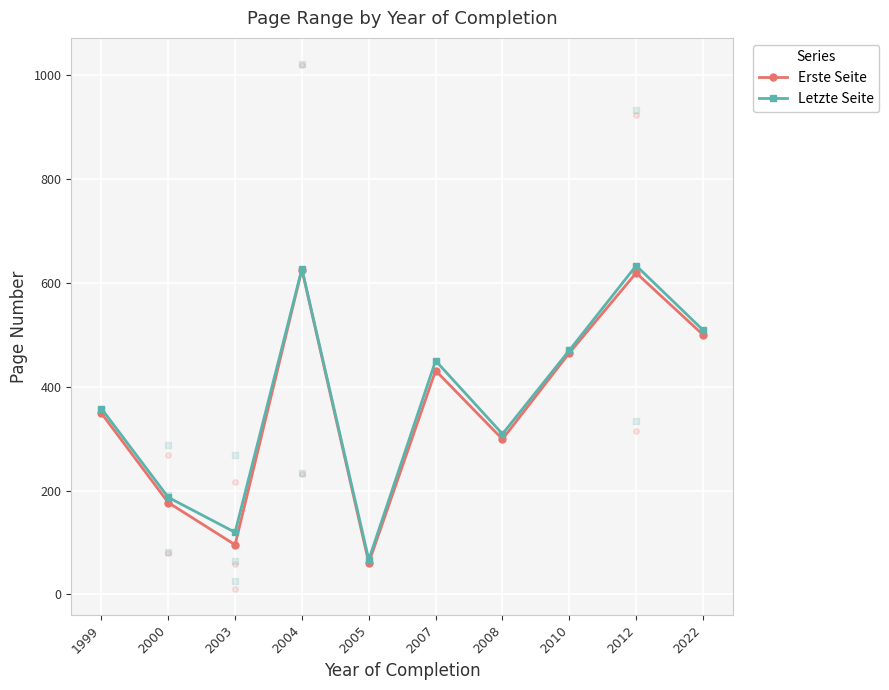

Where does the Letzte Seite series first go above 450?

2004